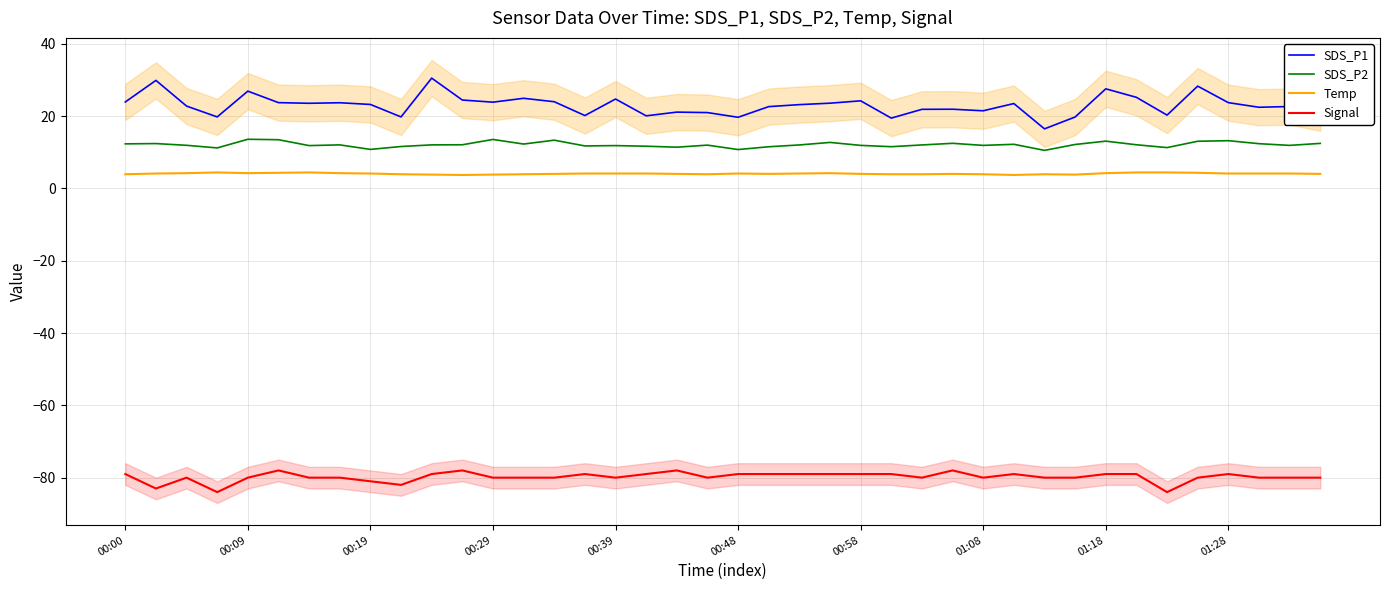

What is the average value of the Signal series?

-79.8